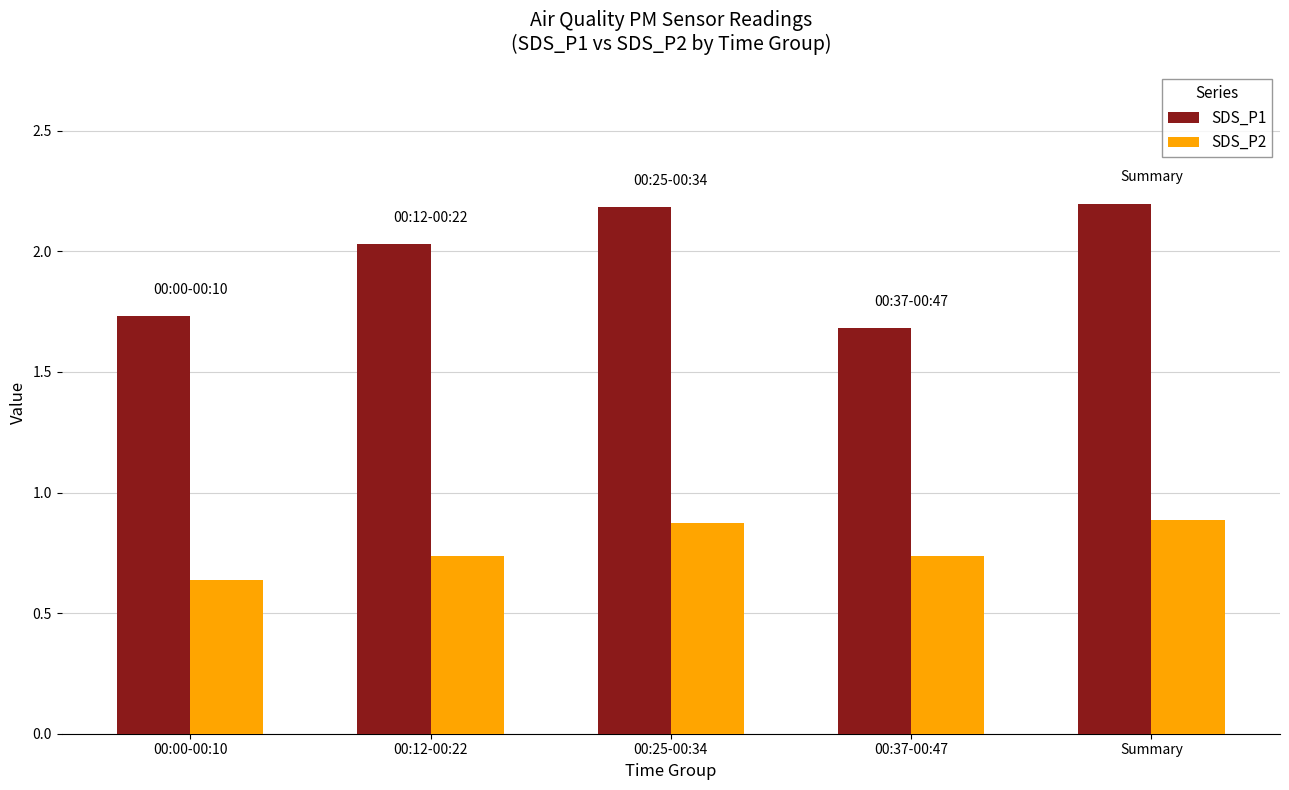

What are all the series names shown in the legend?

SDS_P1, SDS_P2